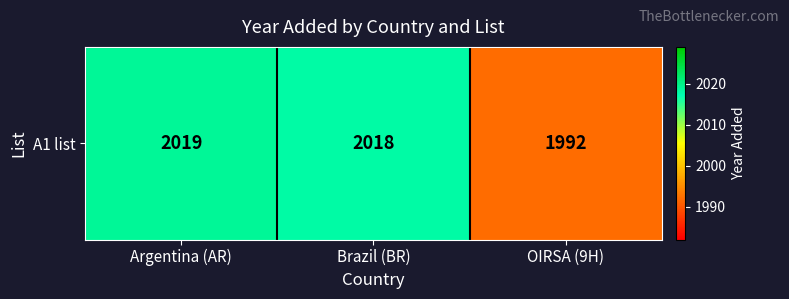

Reading left to right, extract all data points from this chart.

Argentina (AR)=2019	Brazil (BR)=2018	OIRSA (9H)=1992